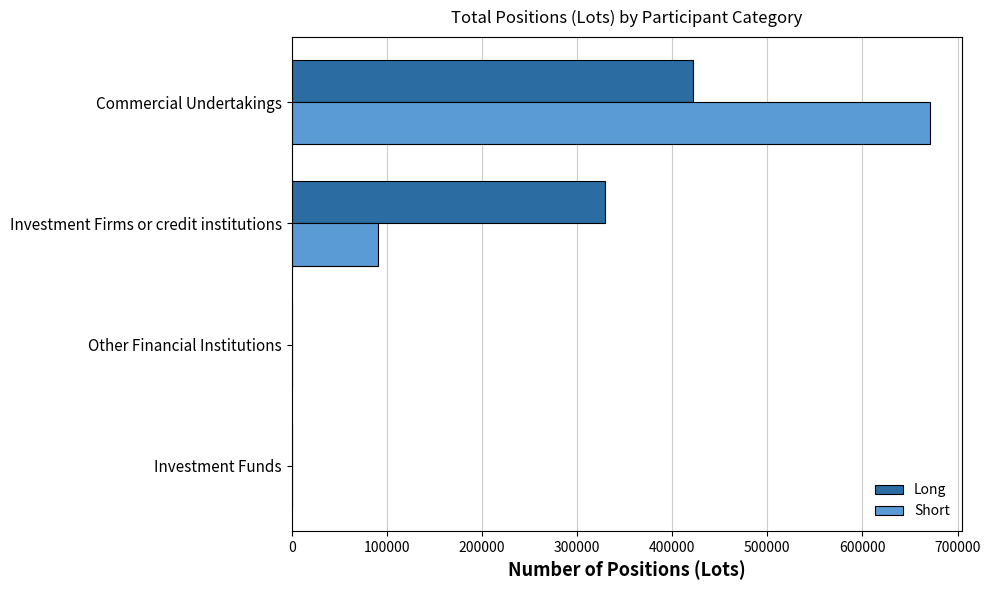

Which category has the highest value in the Long series?

Commercial Undertakings